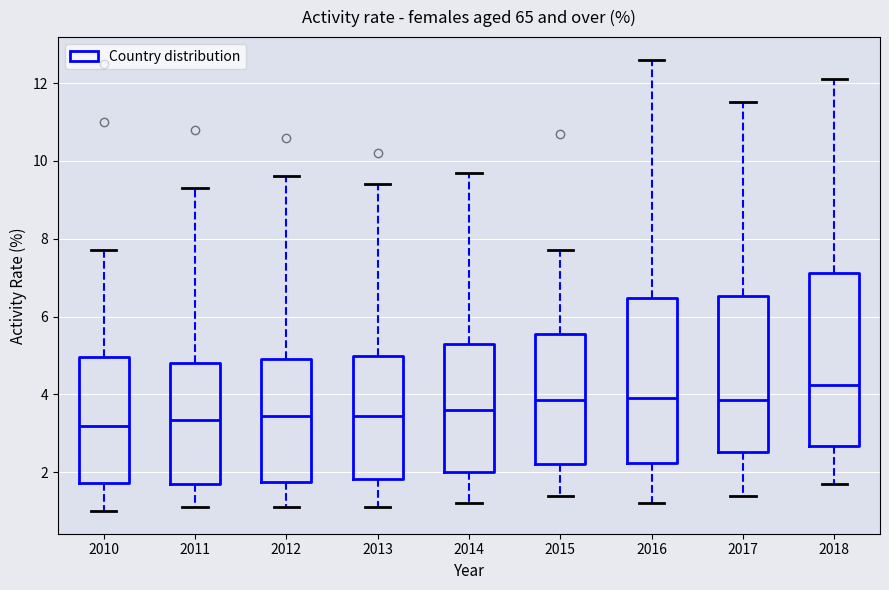

Comparing the boxes themselves (not the whiskers), which one is the tallest?

2018